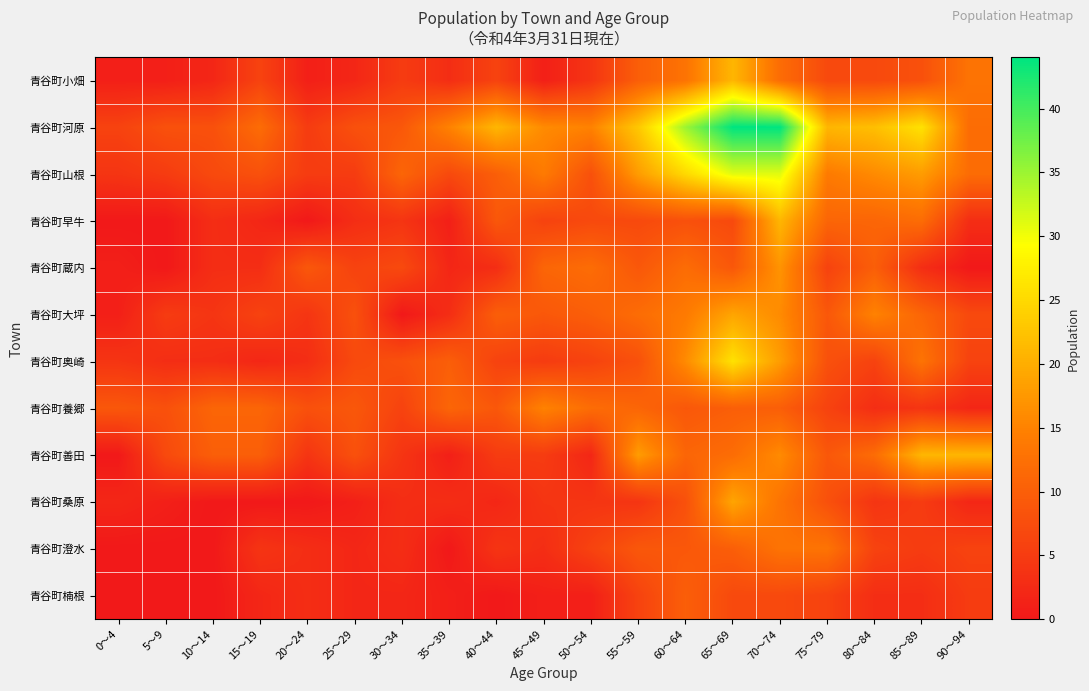

Which label corresponds to the largest value in the chart?

65～69